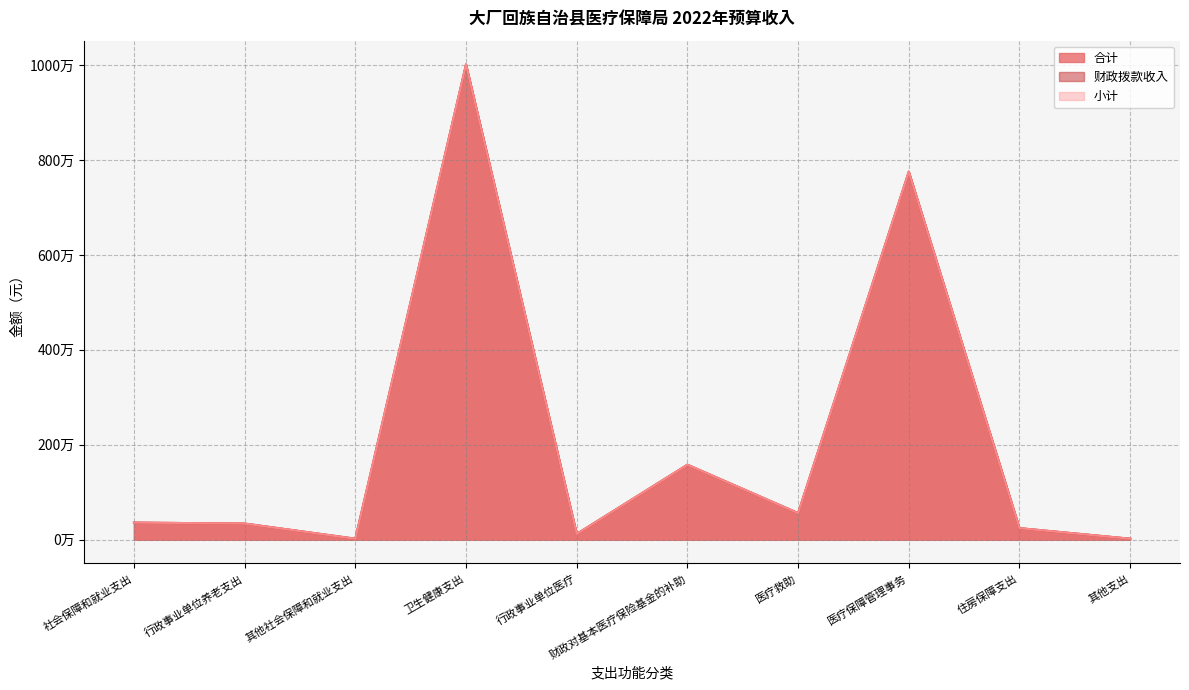

What is the smallest value displayed?

20000